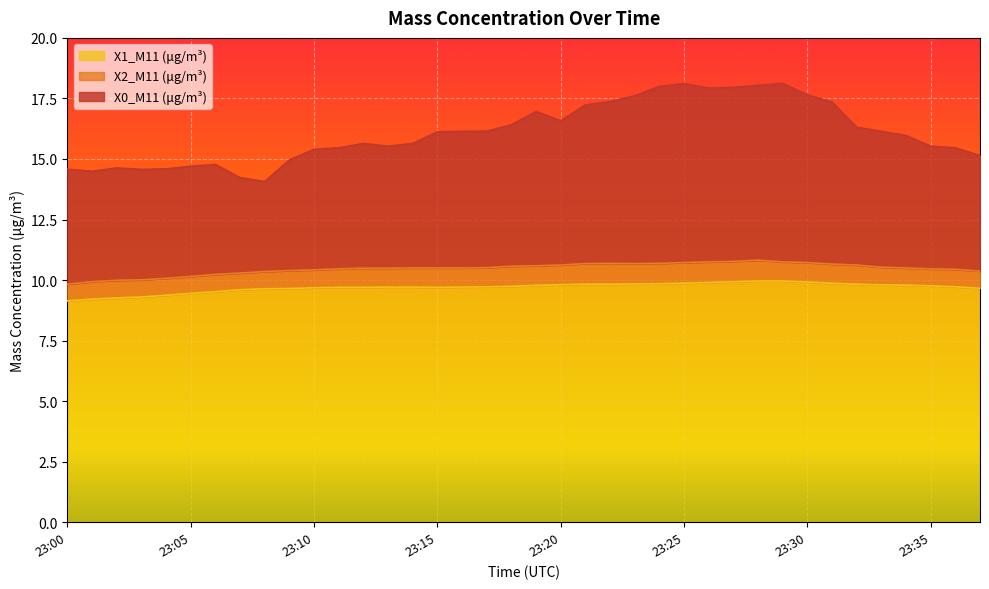

The value of X0_M11 (μg/m³) at 23:15 is 24.3. True or false?

False